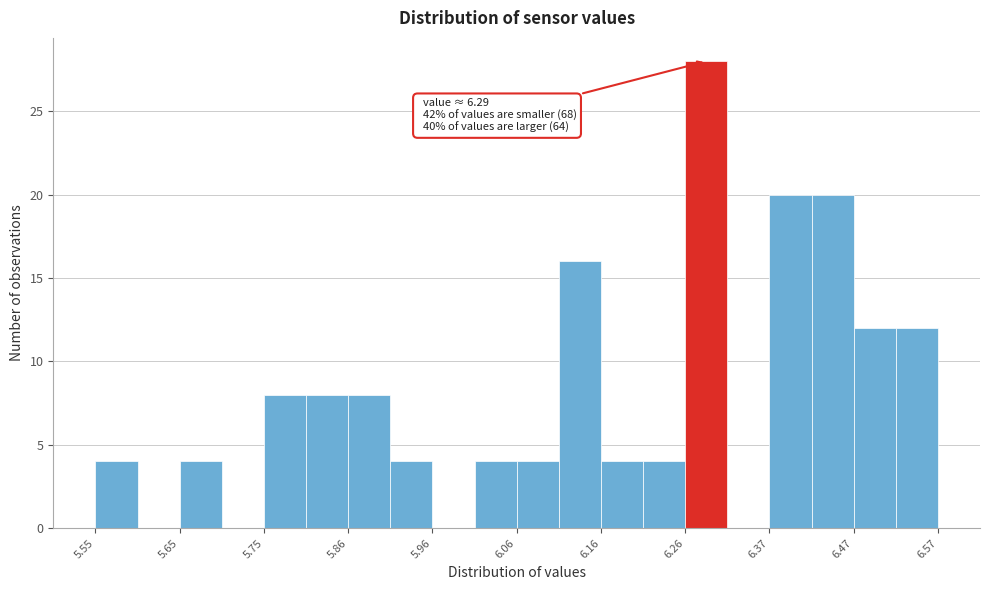

Around what value on the x-axis is the tallest bar? Give the approximate position of its centre, as read against the axis.

6.28